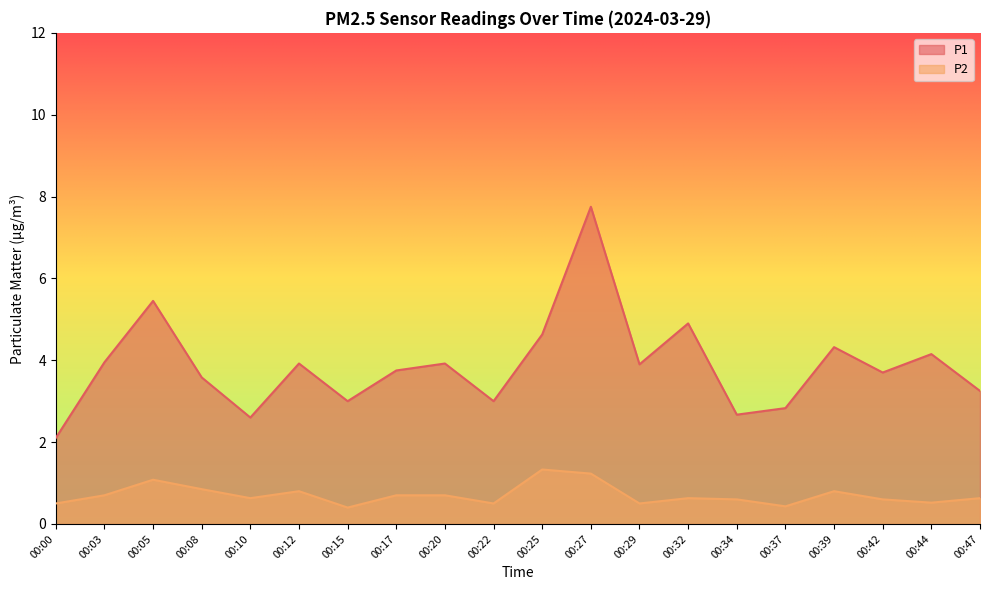

Between 00:17 and 00:44, which series saw the biggest shift?

P1